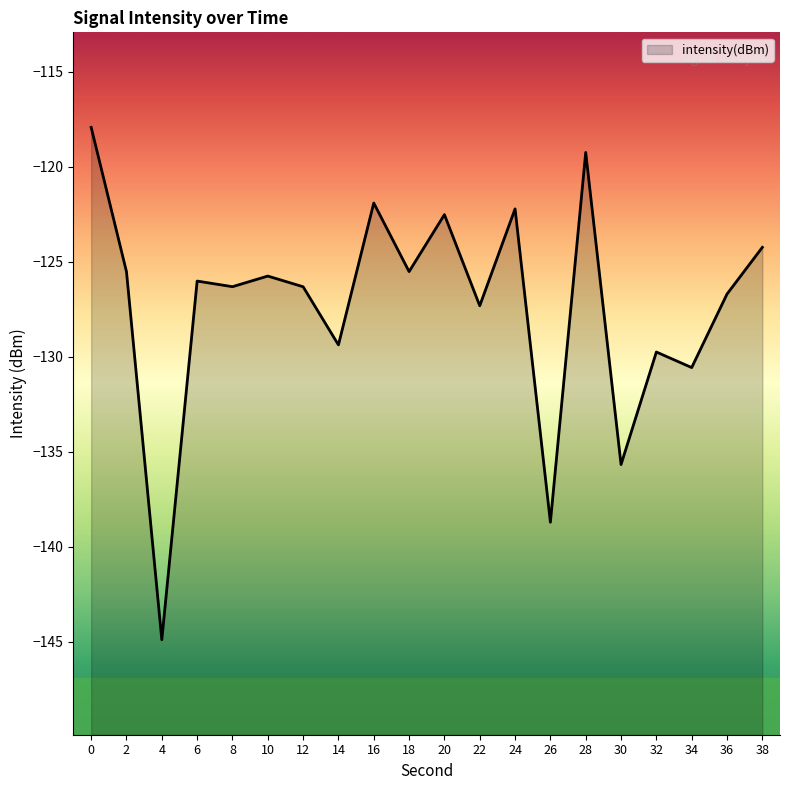

Reading left to right, extract all data points from this chart.

0=-117.9	2=-125.5	4=-144.9	6=-126.0	8=-126.3	10=-125.8	12=-126.3	14=-129.4	16=-121.9	18=-125.5	20=-122.5	22=-127.3	24=-122.2	26=-138.7	28=-119.3	30=-135.7	32=-129.8	34=-130.6	36=-126.7	38=-124.2